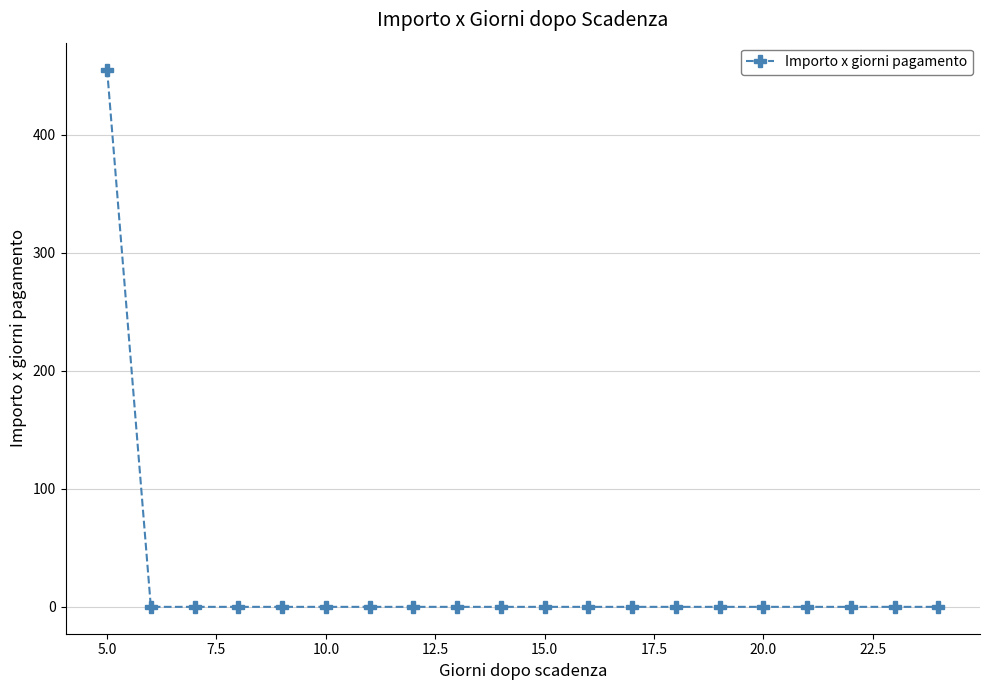

Is this an area chart (filled region under the line)?

No